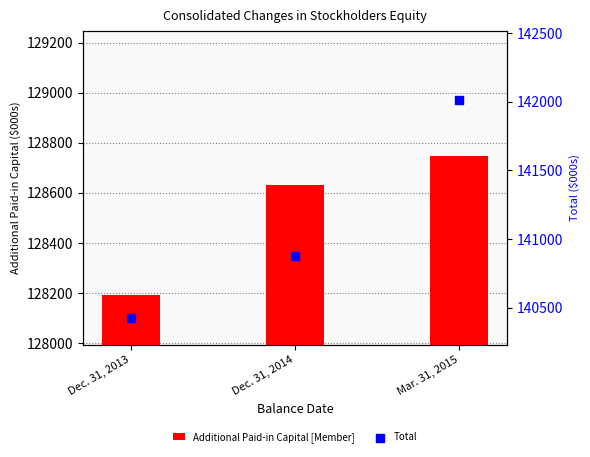

What are all the series names shown in the legend?

Additional Paid-in Capital [Member], Total